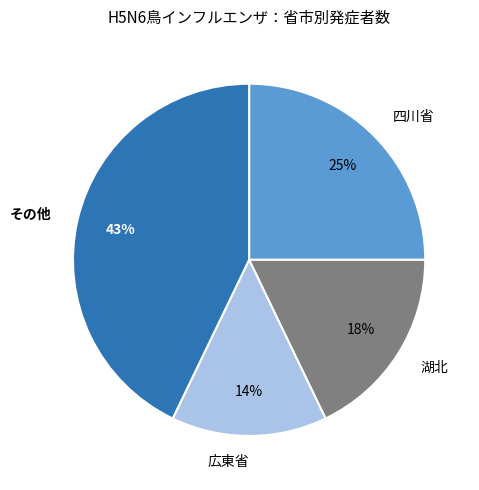

Rank the categories by value from highest to lowest.

その他, 四川省, 湖北, 広東省